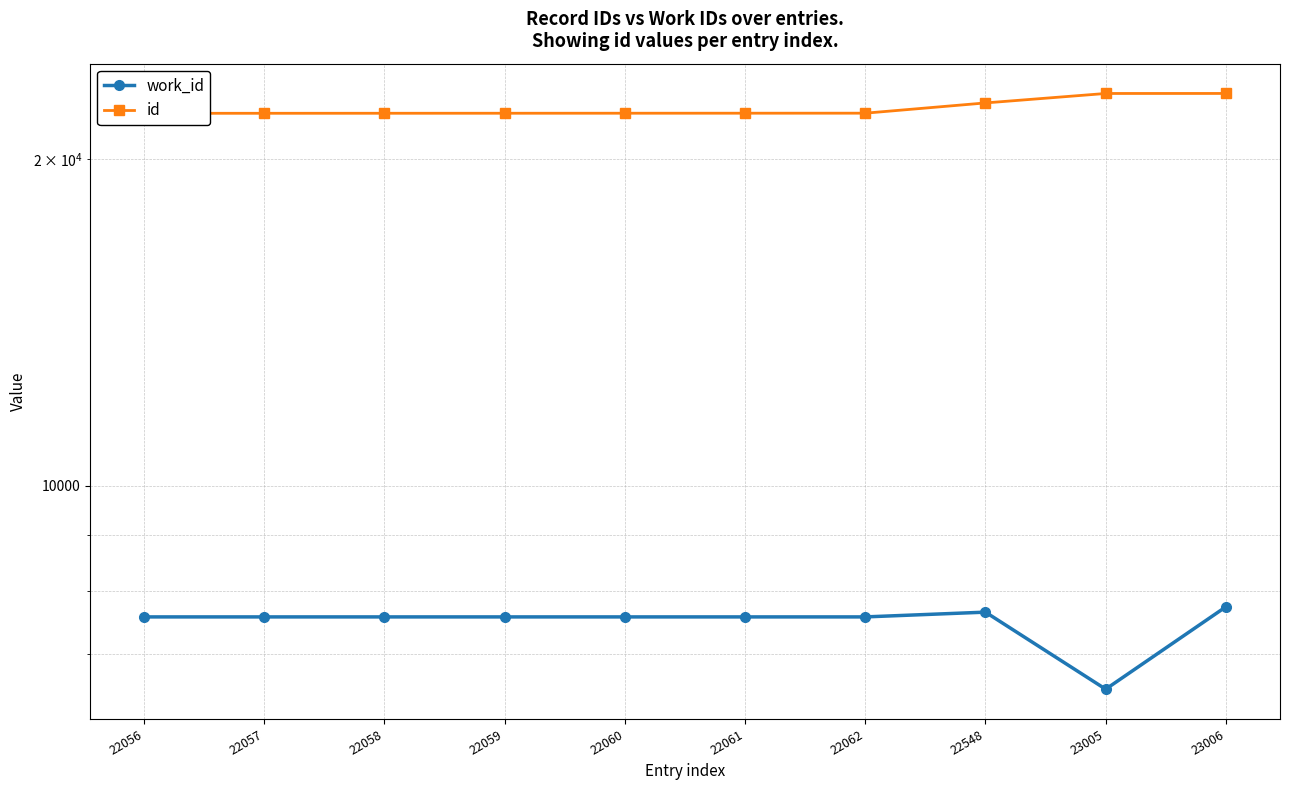

Does the chart display data point markers on the line(s)?

Yes